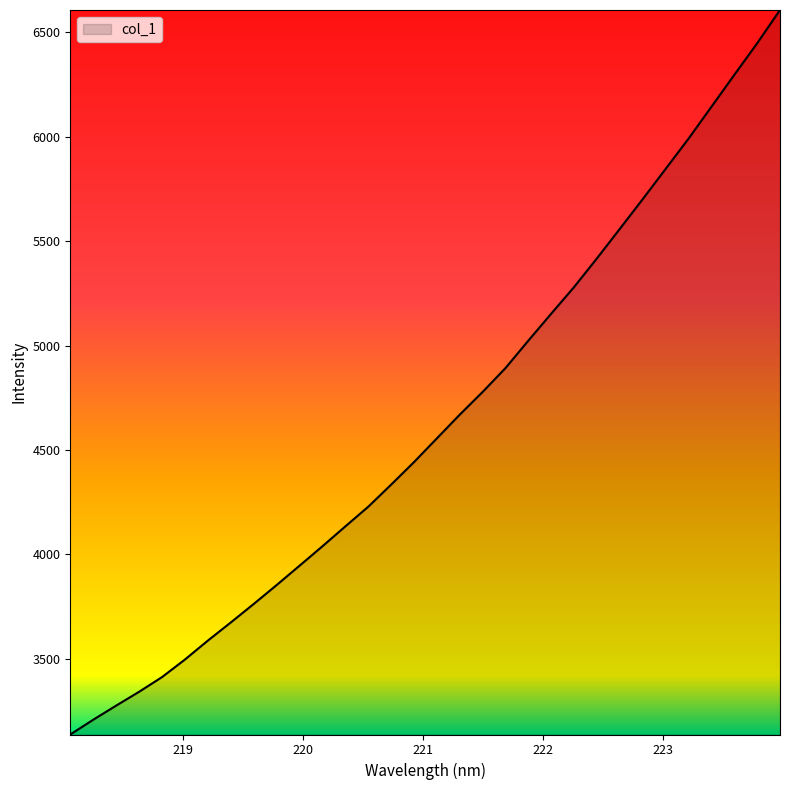

What is the difference between the maximum and minimum values?

3470.2